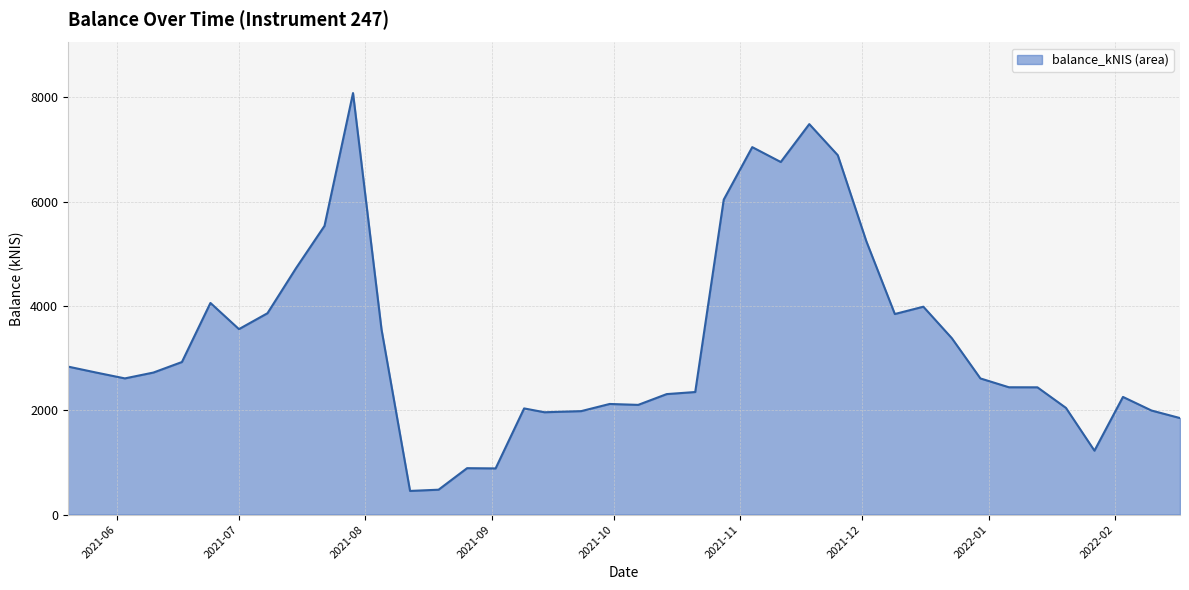

What is the difference between the maximum and minimum values?

7630.0